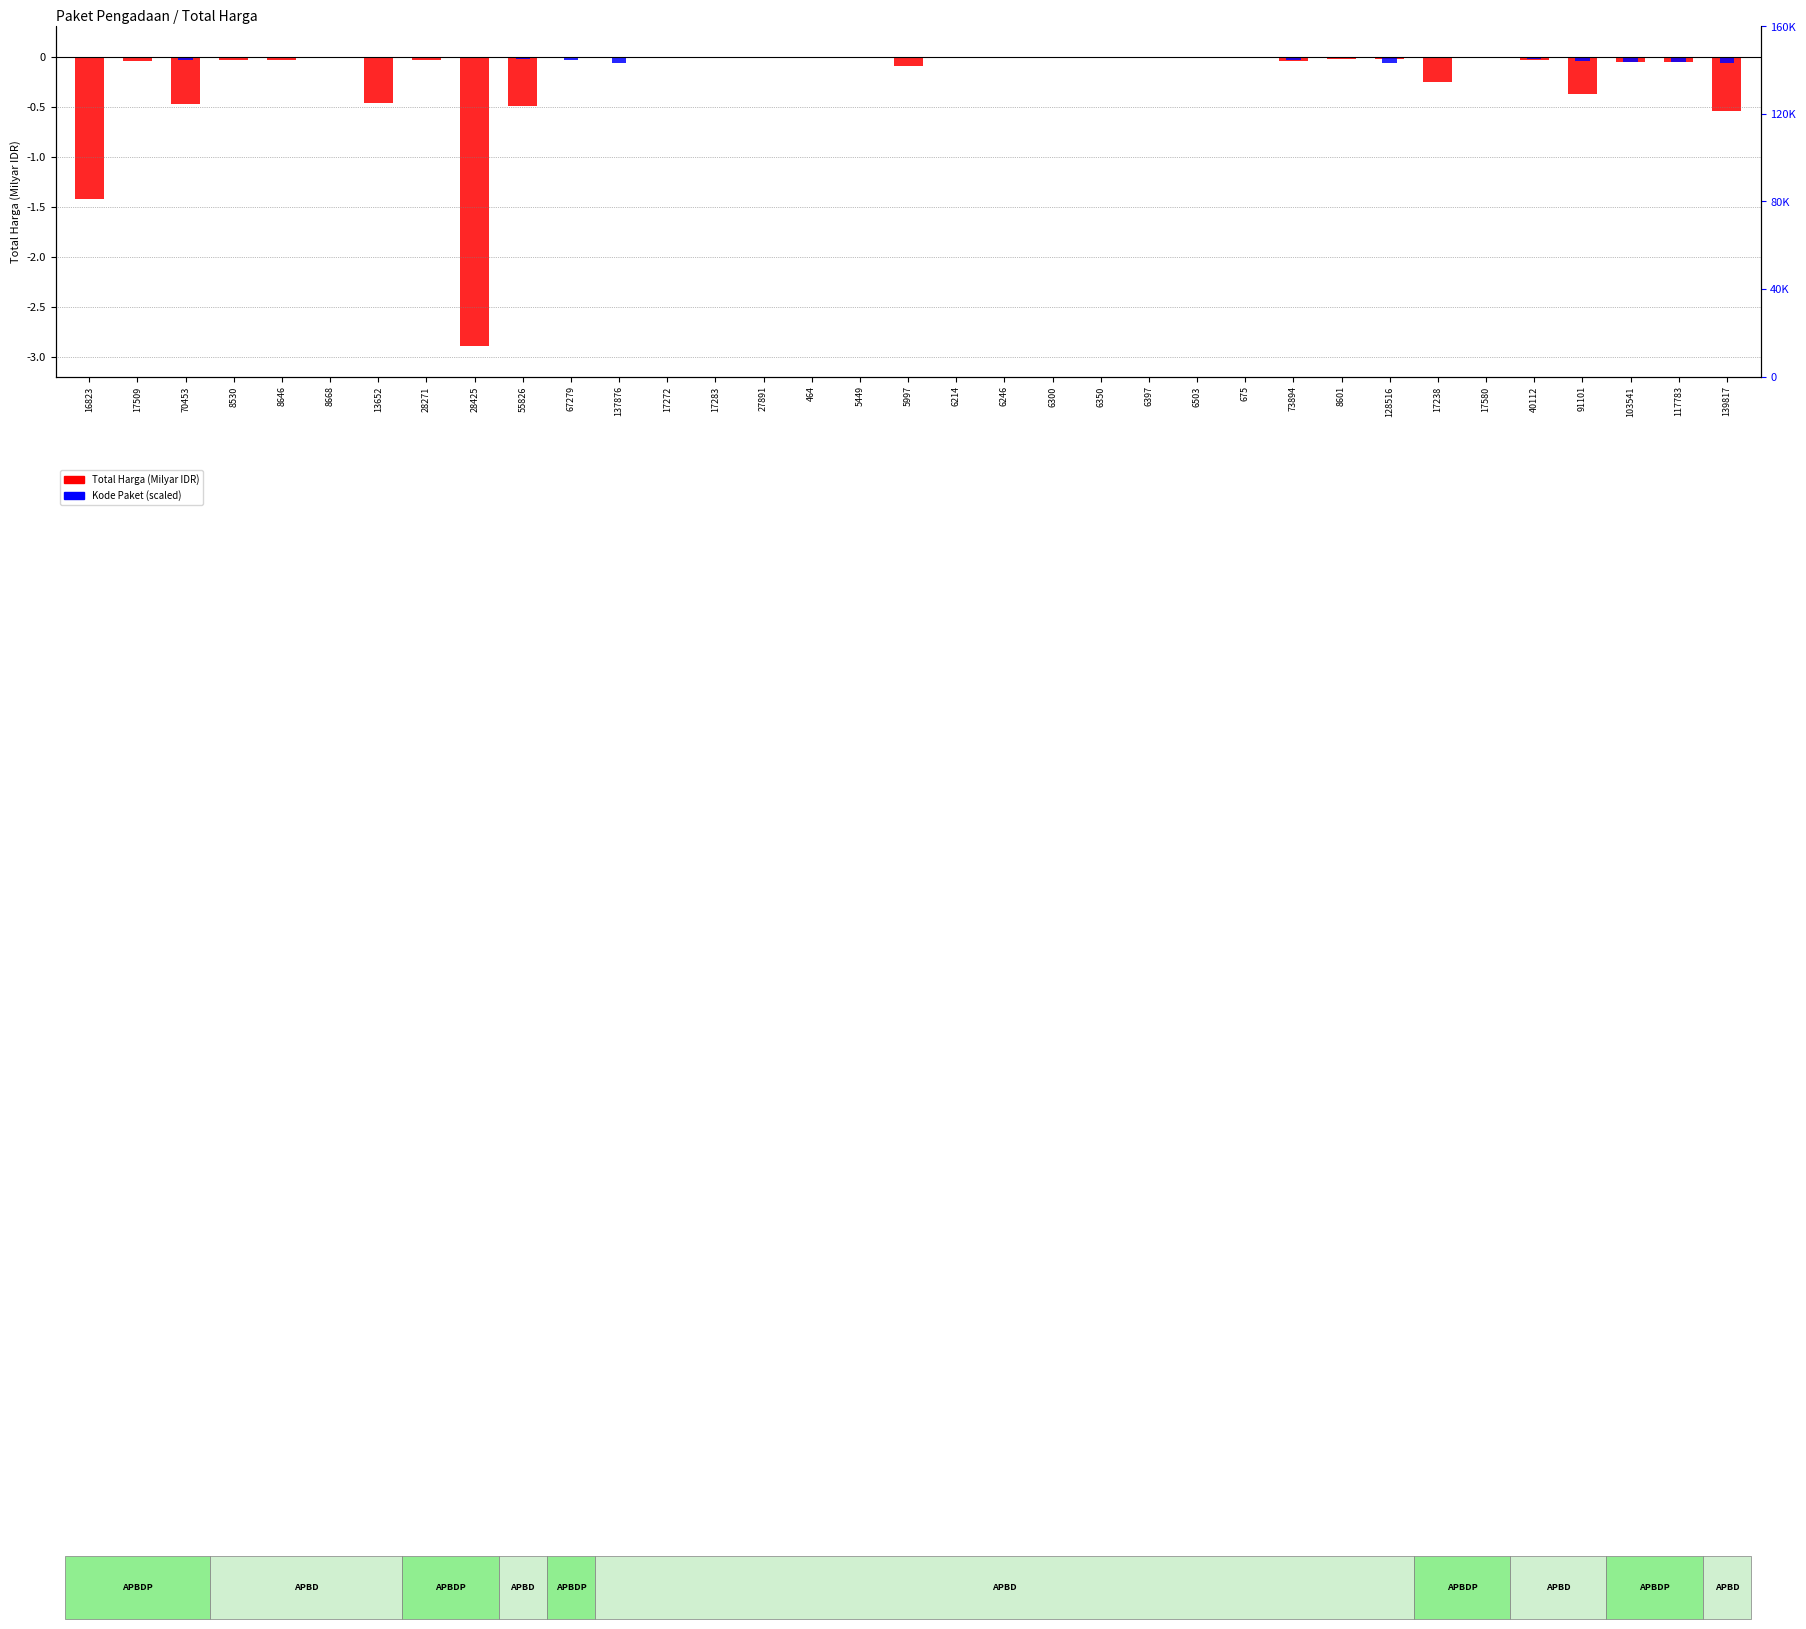

At 8530, list the series in order from smallest to largest.

Total Harga (Milyar), Kode Paket (scaled)